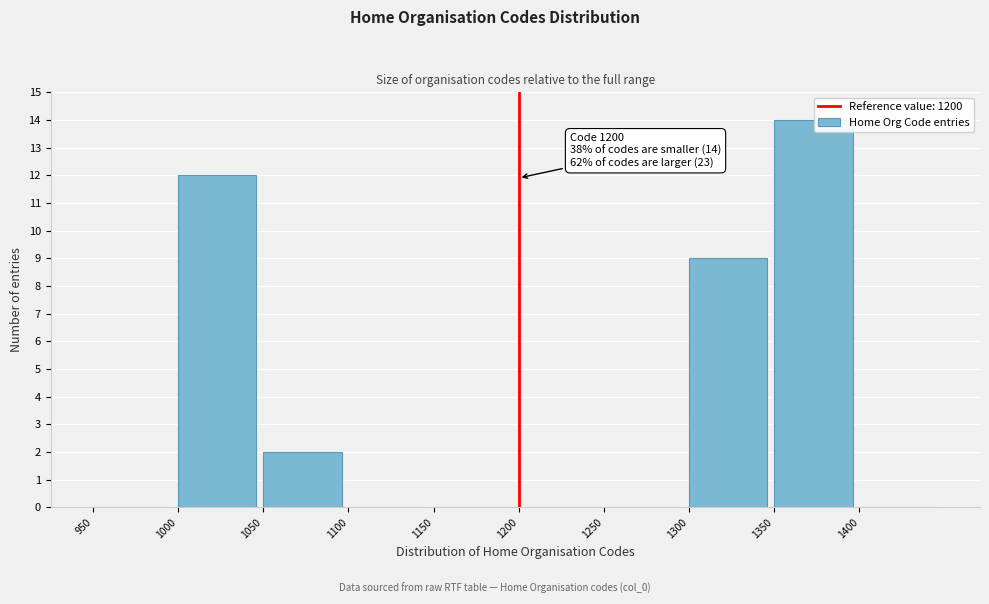

Which range on the x-axis has the tallest bar?

1350 to 1400